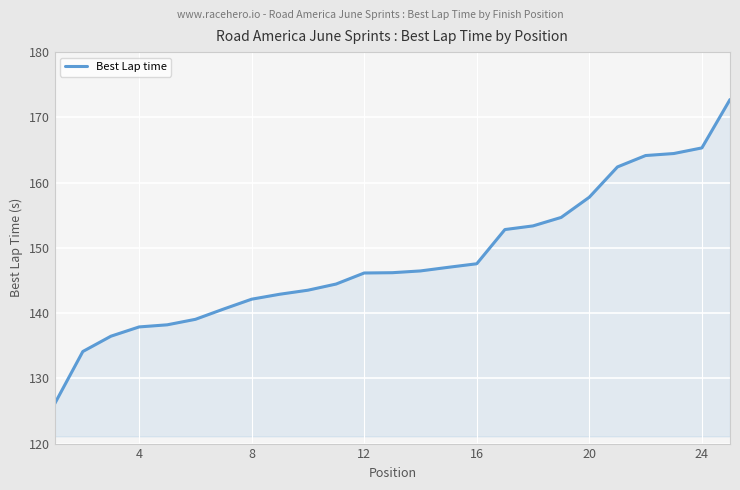

What is the greatest value displayed?

172.7